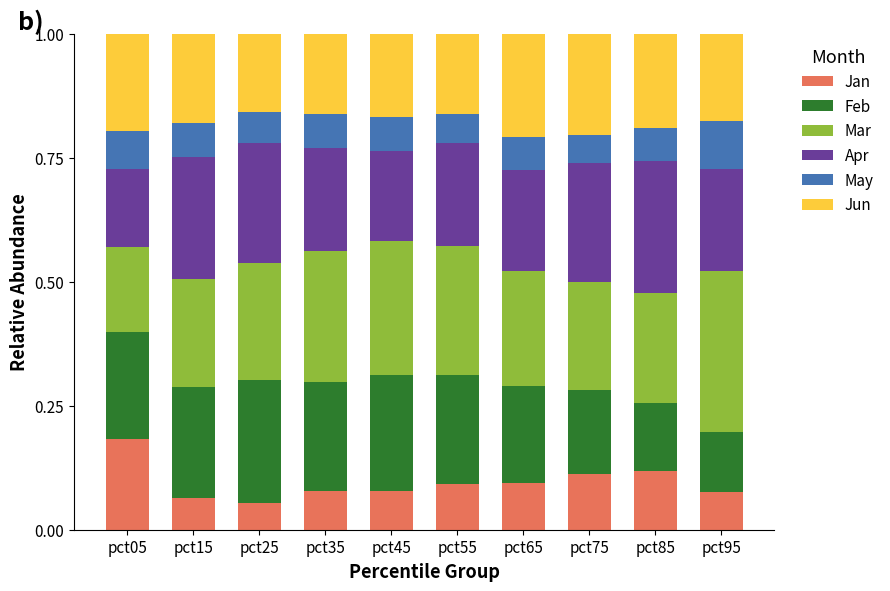

How many Jan values are between 0 and 1?

10